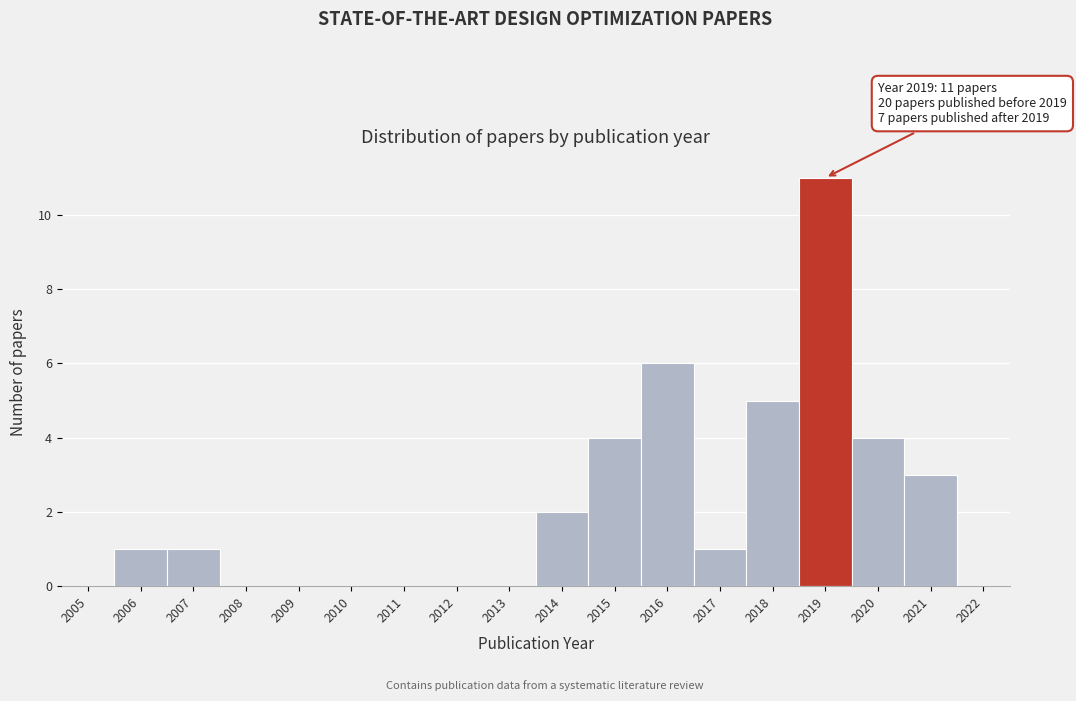

Reading left to right, extract all data points from this chart.

2005=0	2006=1	2007=1	2008=0	2009=0	2010=0	2011=0	2012=0	2013=0	2014=2	2015=4	2016=6	2017=1	2018=5	2019=11	2020=4	2021=3	2022=0